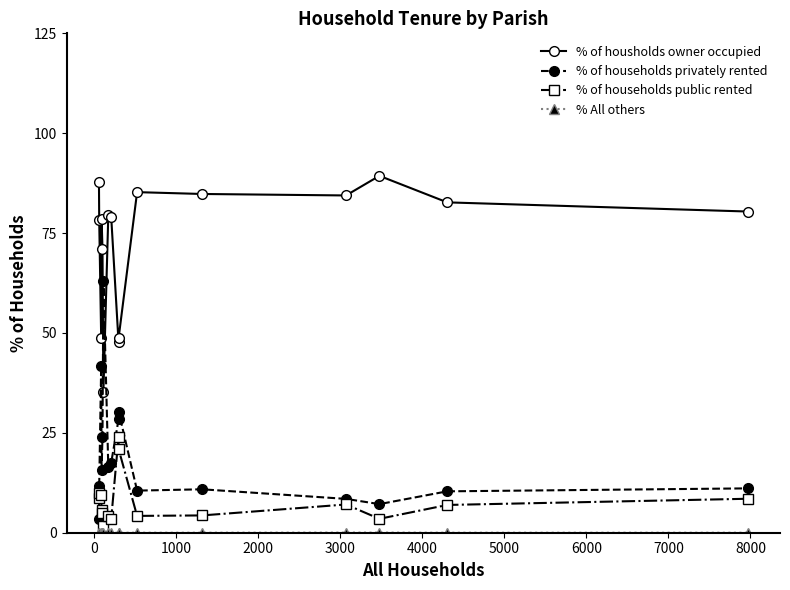

How many interior local peaks does the % of housholds owner occupied series have?

4